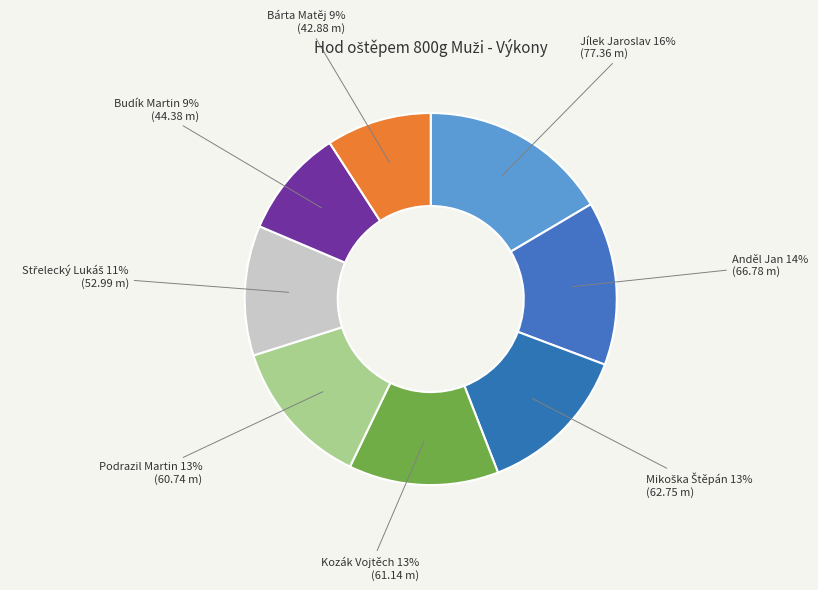

Count the number of slices in the pie.

8